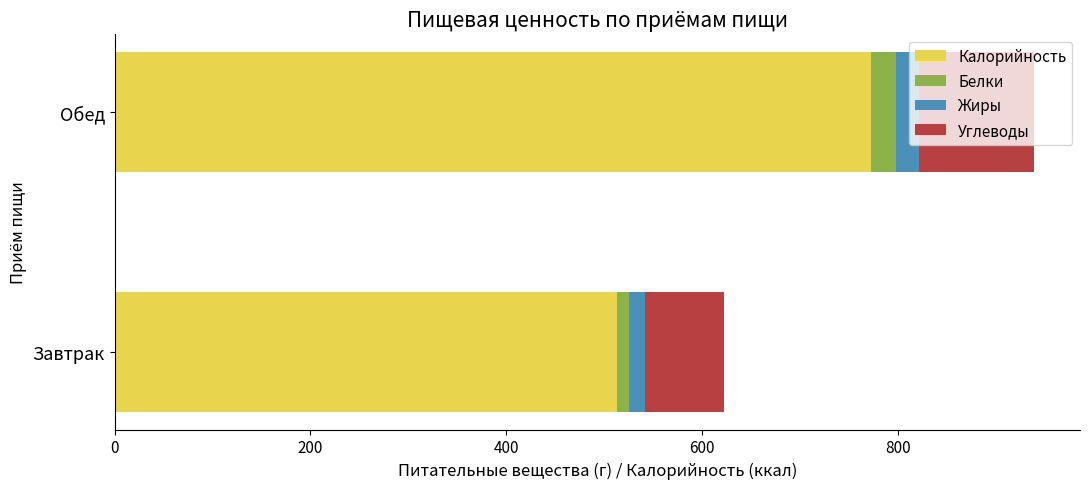

What is the maximum value for Калорийность?

772.5